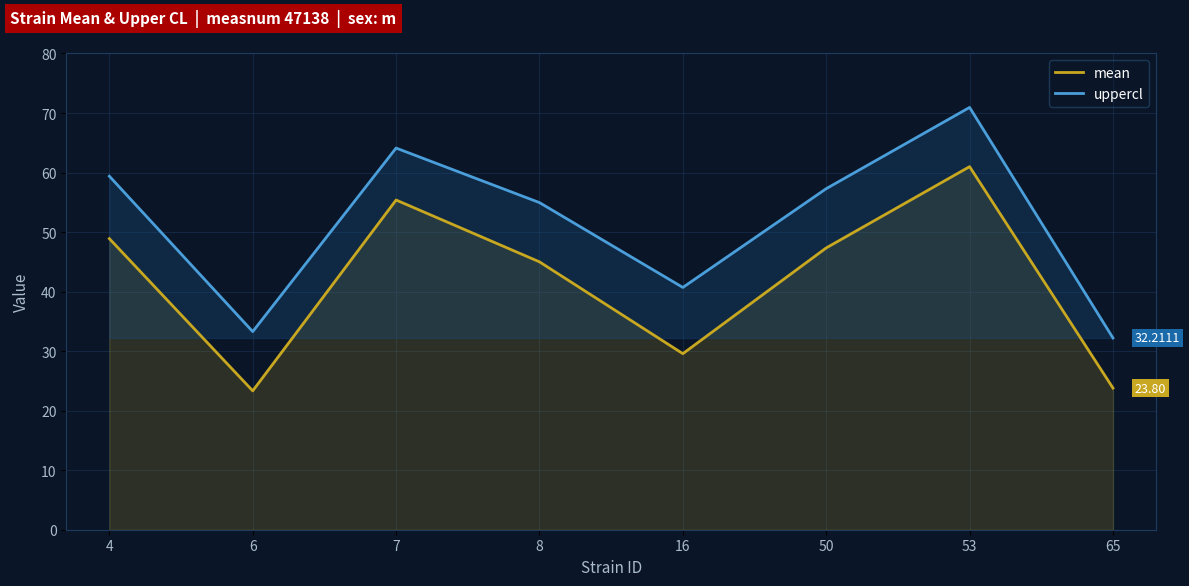

What is the maximum value for mean?

61.0